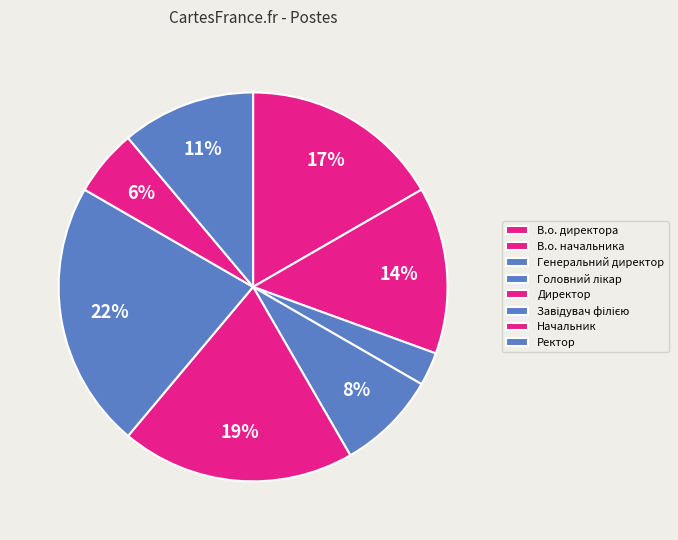

To the nearest percent, what is the average slice percentage?

12%